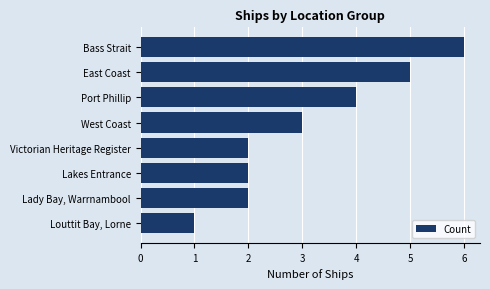

Does the chart contain any negative values?

No